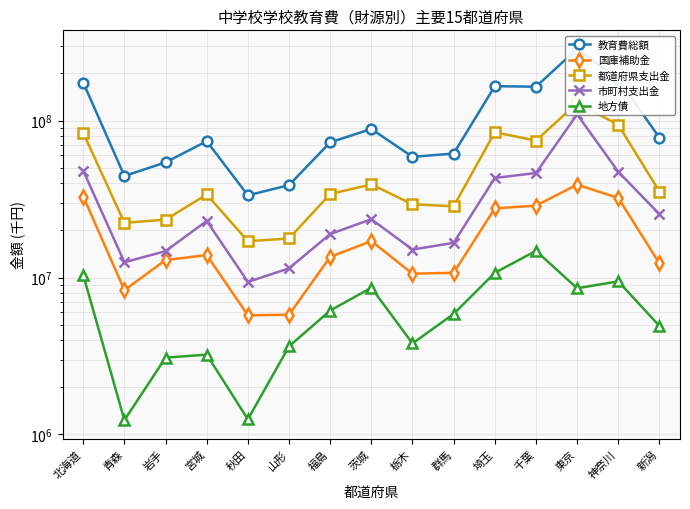

What is the smallest value displayed?

1233857